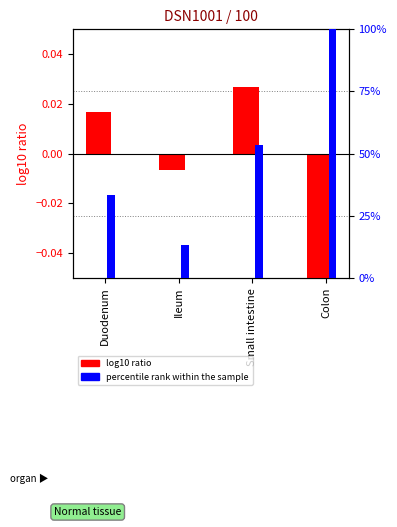

What position from the right is Small intestine?

2